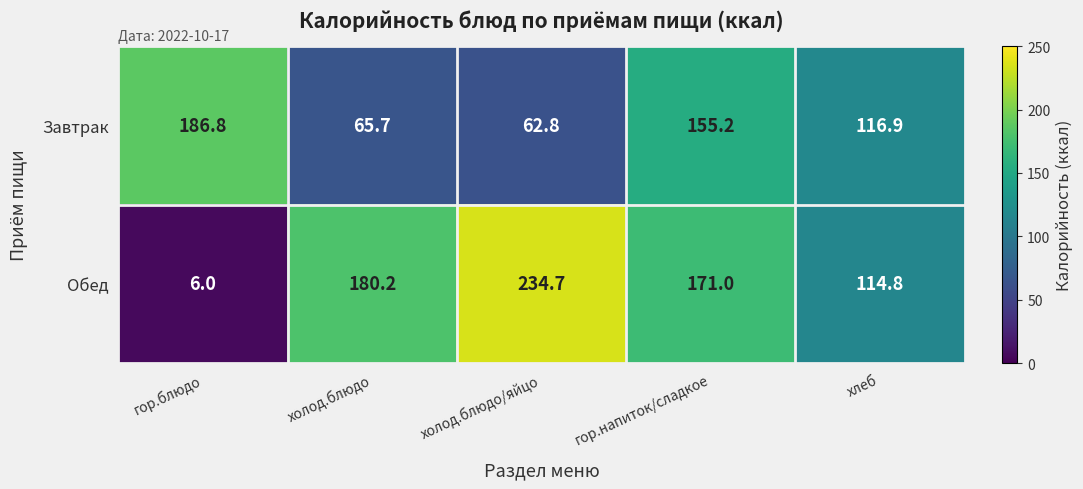

Reading right to left, transcribe all the data shown in this chart.

Завтрак: 116.9	155.2	62.8	65.7	186.8
Обед: 114.8	171.0	234.7	180.2	6.0